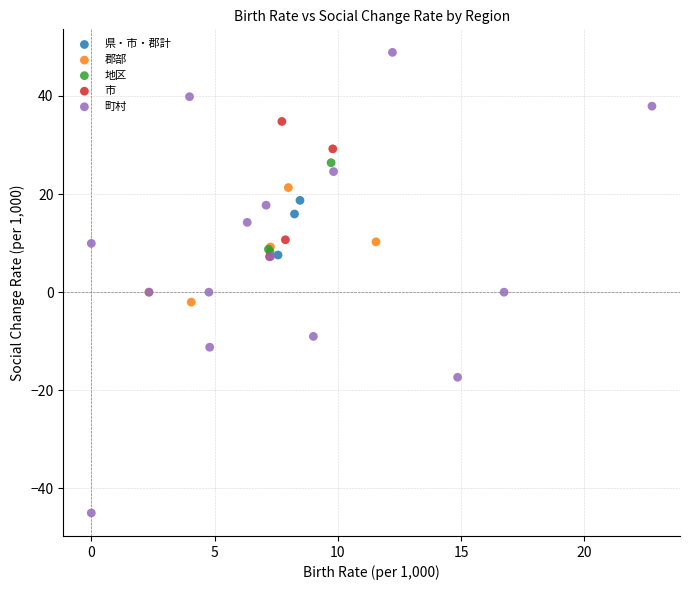

Which series has the widest spread of Y values?

町村